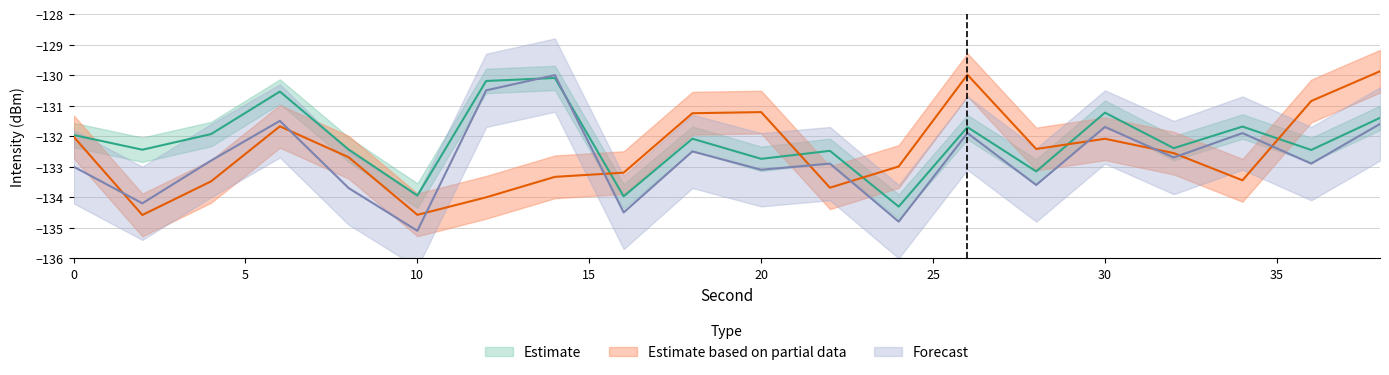

Rank the categories by Estimate based on partial data value from lowest to highest.

2, 10, 12, 22, 4, 34, 14, 16, 24, 8, 32, 28, 30, 0, 6, 18, 20, 36, 26, 38